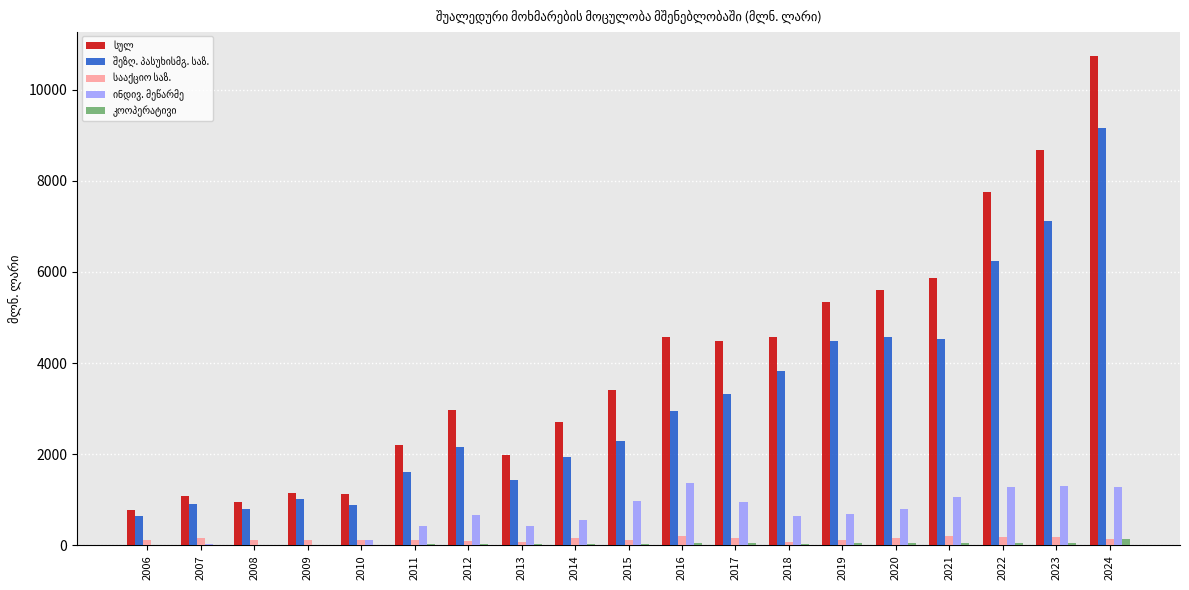

Which label corresponds to the largest value in the chart?

2024